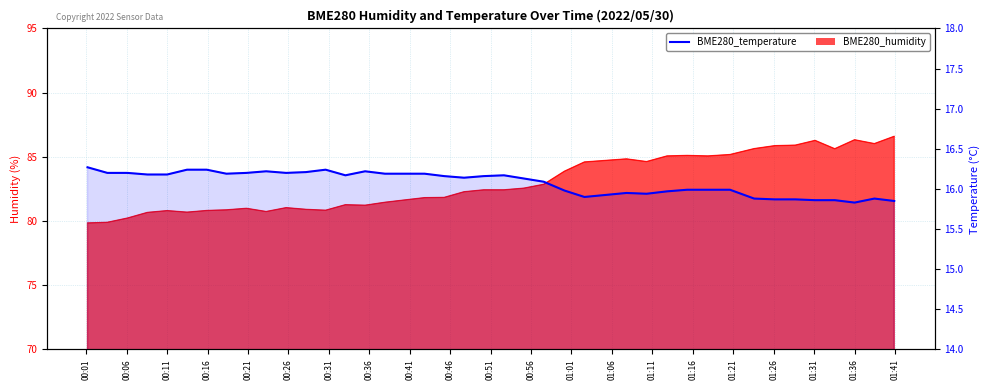

How many points are lower than both their immediate neighbors (excluding endpoints)?

7